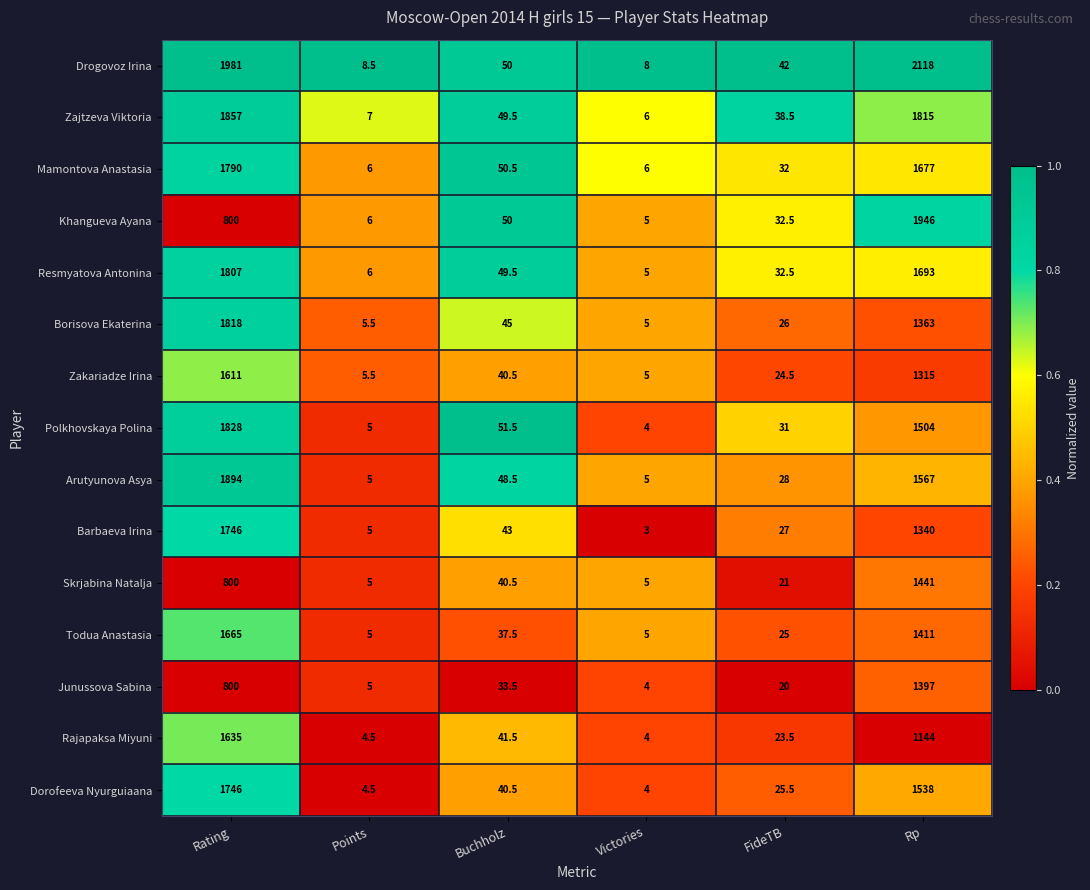

What is the difference between the Todua Anastasia values at FideTB and Buchholz?

12.5